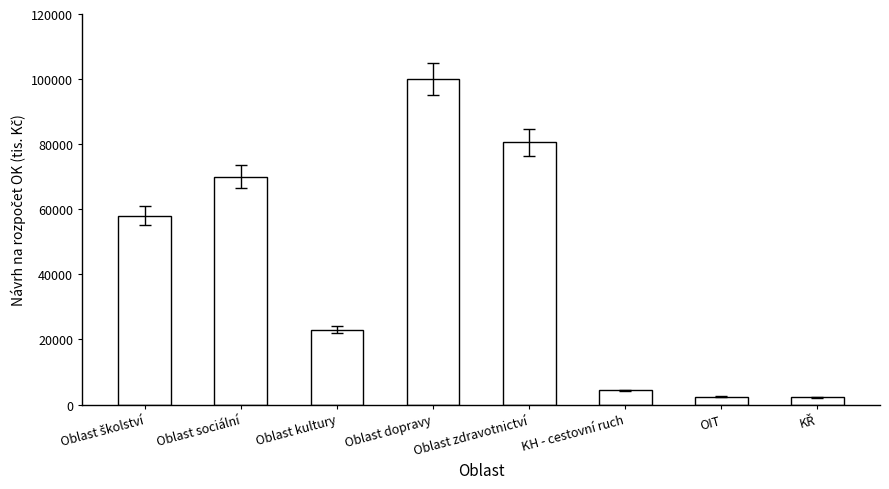

What is the difference between the values at Oblast zdravotnictví and Oblast sociální?

10549